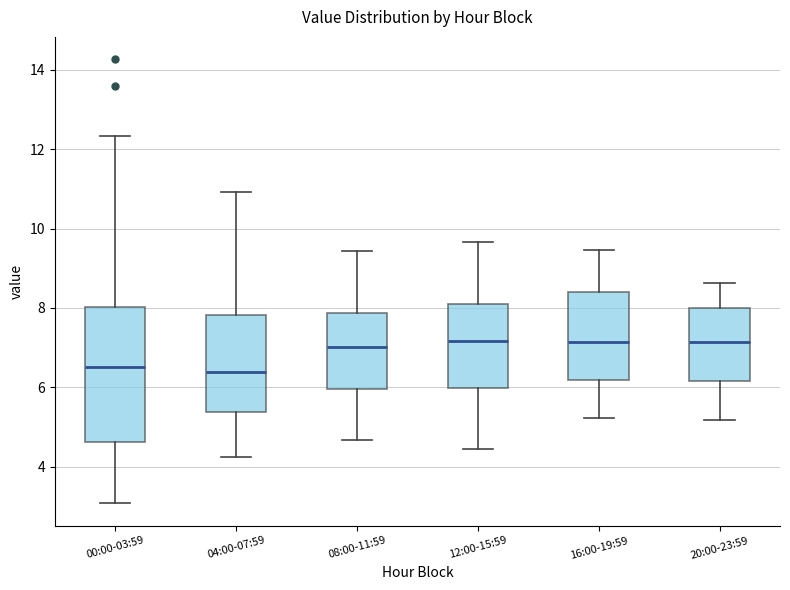

Where does the median line of the box for 00:00-03:59 sit on the y-axis? The values are not printed on the chart, so give them approximately, as read against the axis.

6.6